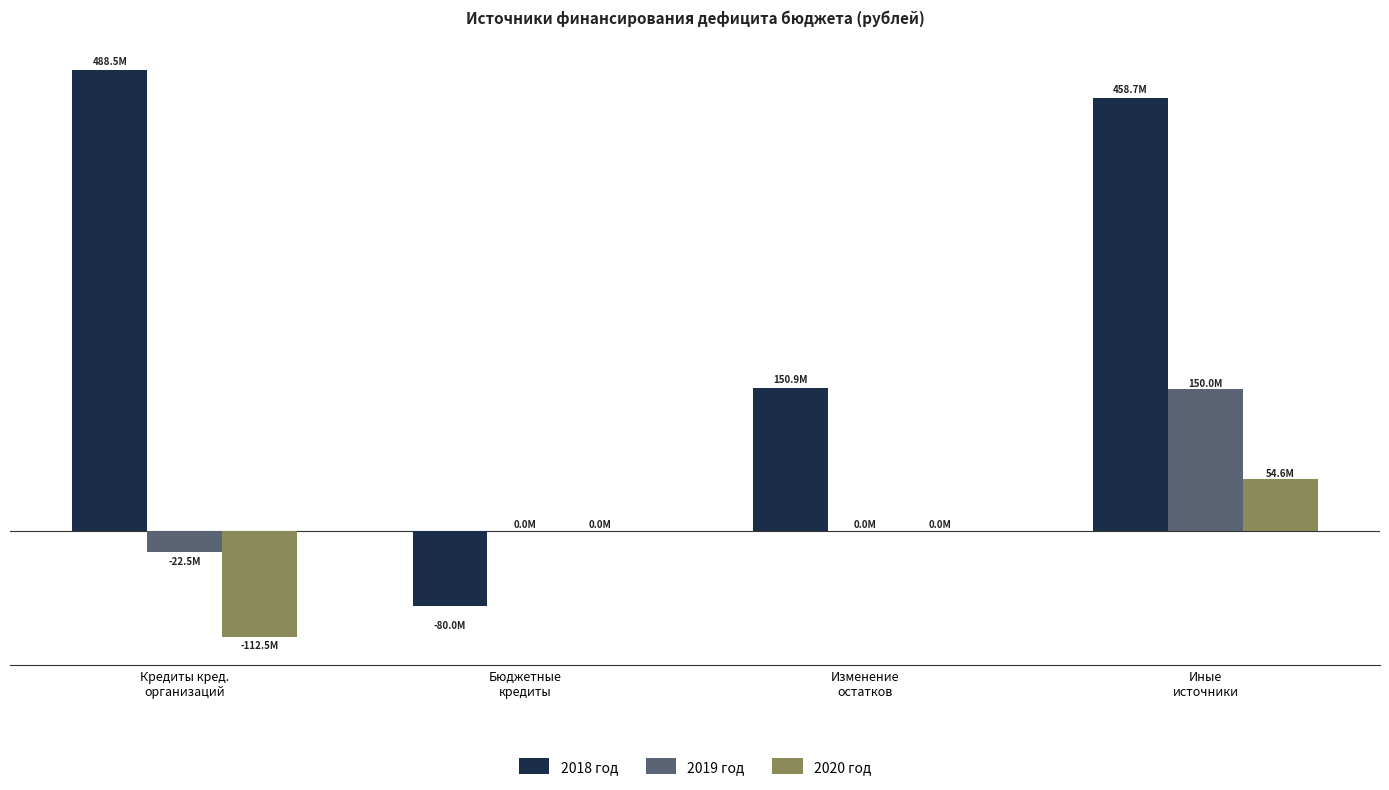

What are all the series names shown in the legend?

2018 год, 2019 год, 2020 год